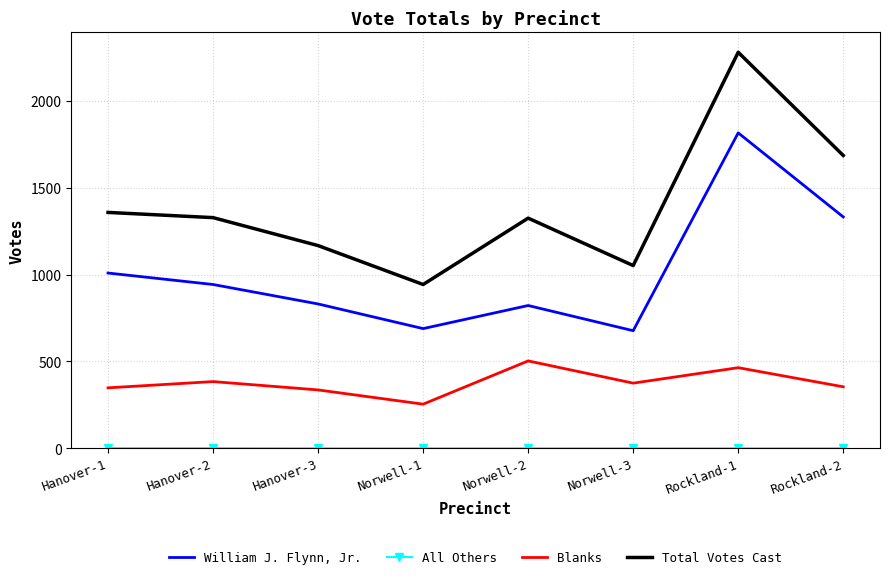

True or false: Total Votes Cast and William J. Flynn, Jr. cross at least once.

False